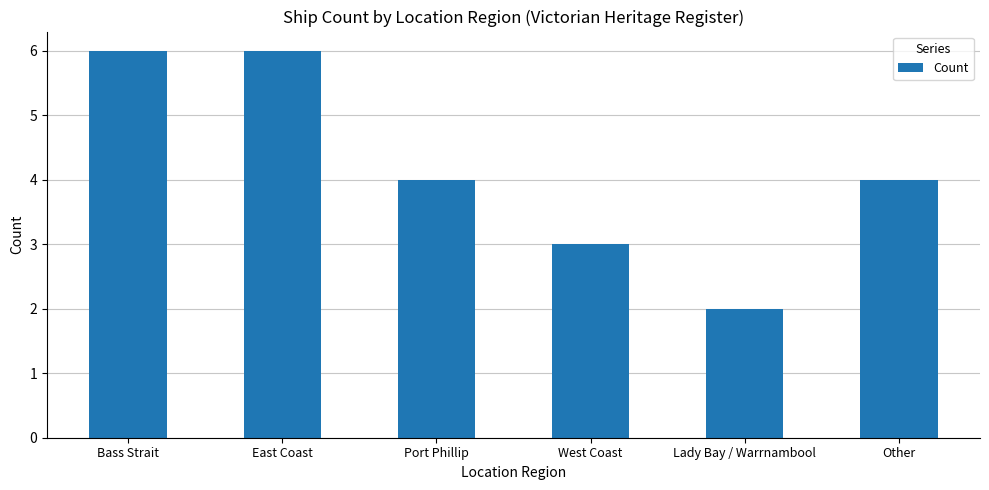

How many bars are there in total?

6